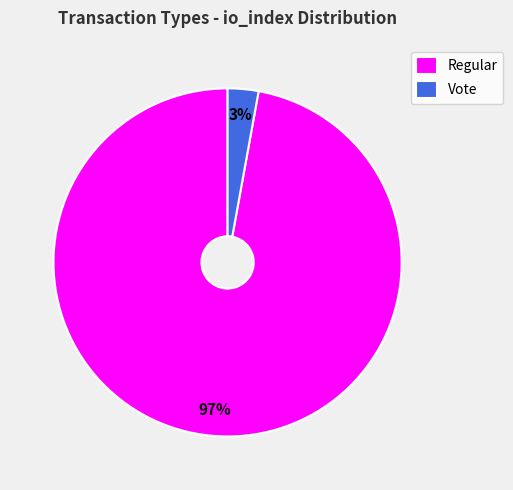

To the nearest percent, what percentage of the pie is Regular?

97%